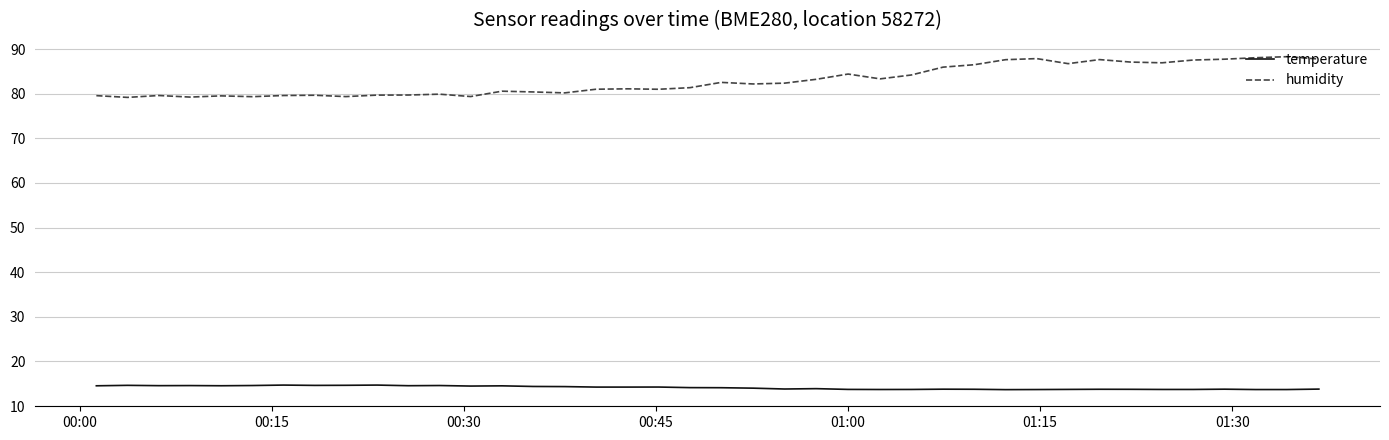

Is this an area chart (filled region under the line)?

No